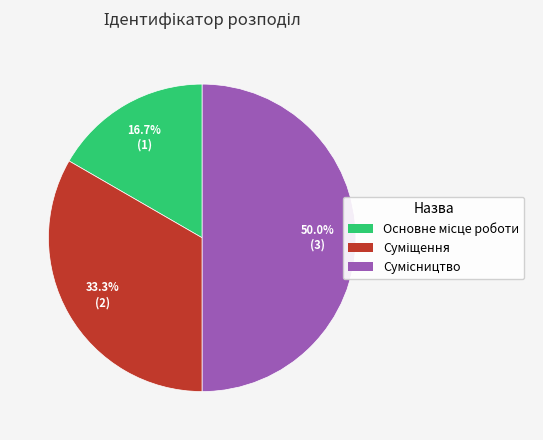

Is the sum of Суміщення and Основне місце роботи greater than half?

No